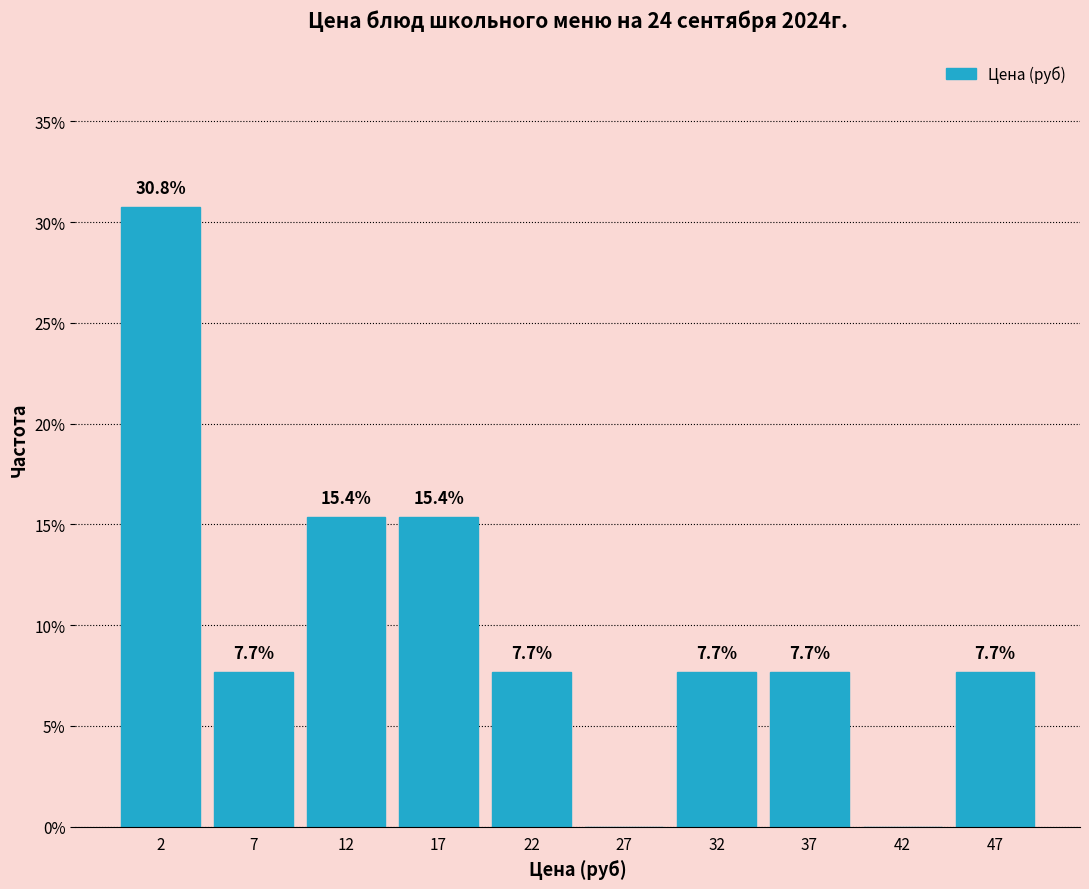

Which range on the x-axis has the tallest bar?

0 to 5